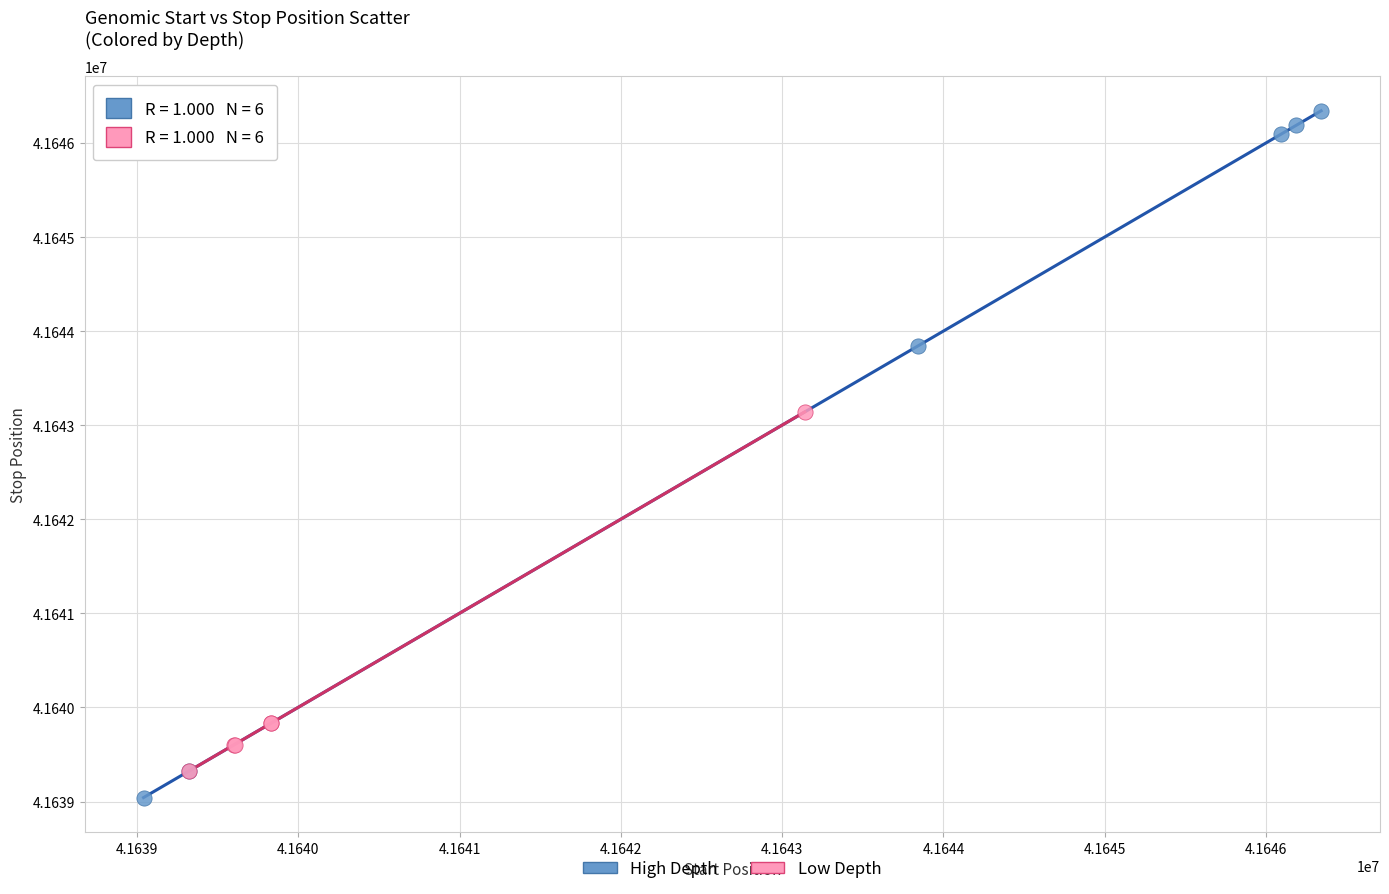

Which series has the largest Y range (max minus min)?

High Depth